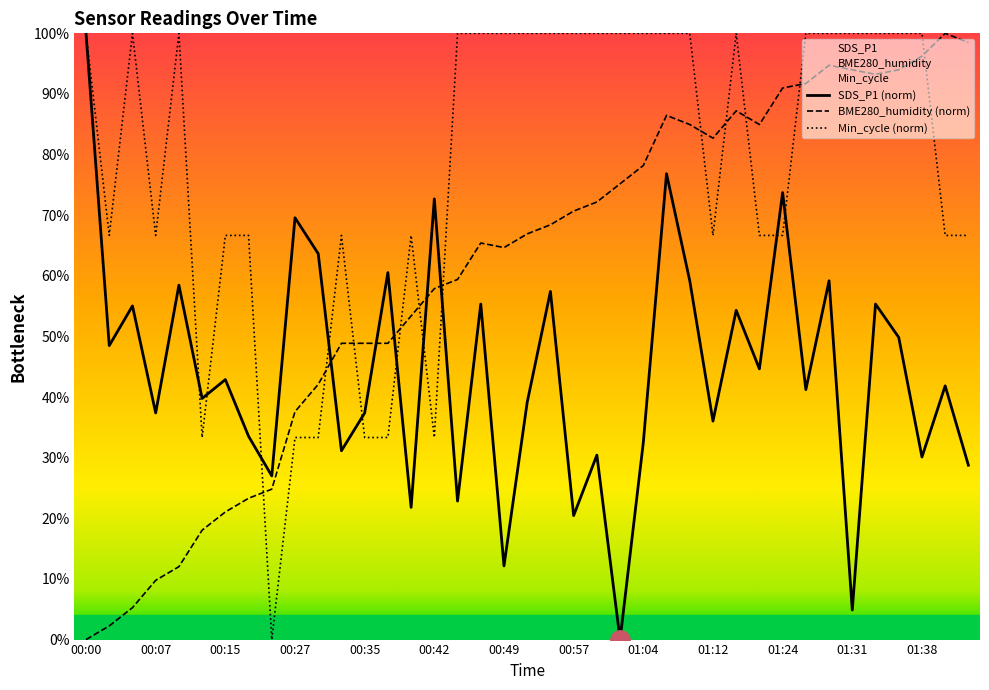

How many distinct data groups are displayed?

3